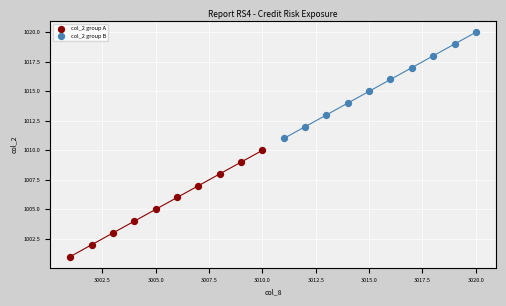

Which series contains the highest Y value?

col_2 group B